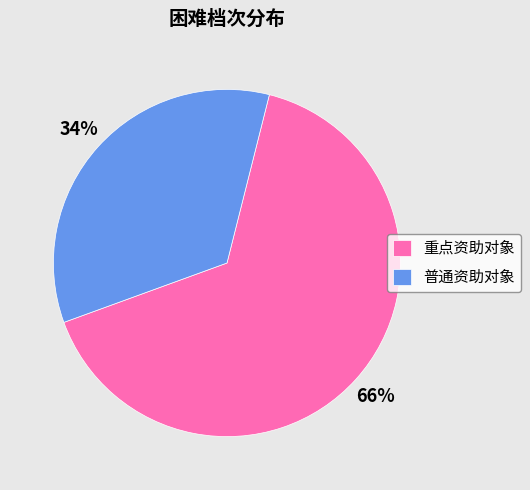

Combined, do 重点资助对象 and 普通资助对象 account for over 50%?

Yes